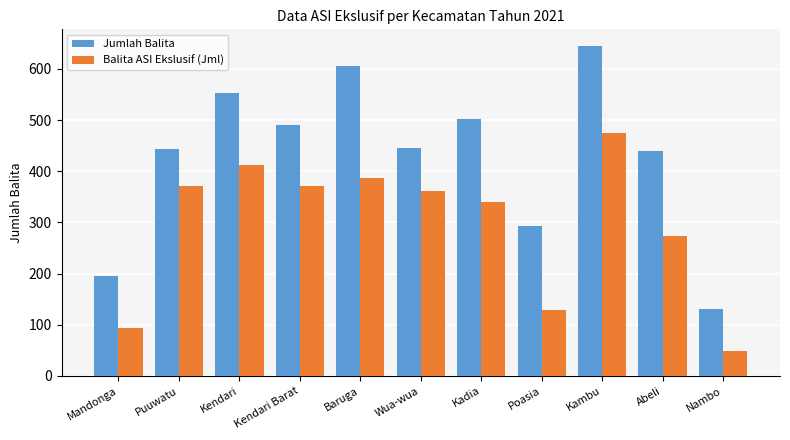

Reading right to left, extract all data points from this chart.

Jumlah Balita: 130	439	645	292	502	446	606	490	553	443	195
Balita ASI Ekslusif (Jml): 48	274	475	129	340	361	386	372	413	372	94